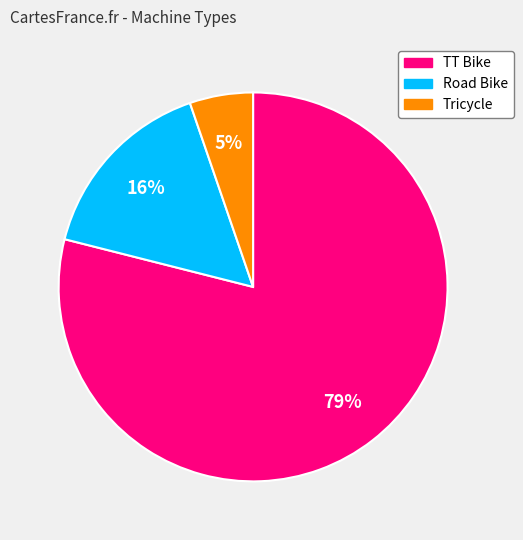

To the nearest percent, what is the difference between the Road Bike and Tricycle slice percentages?

11%